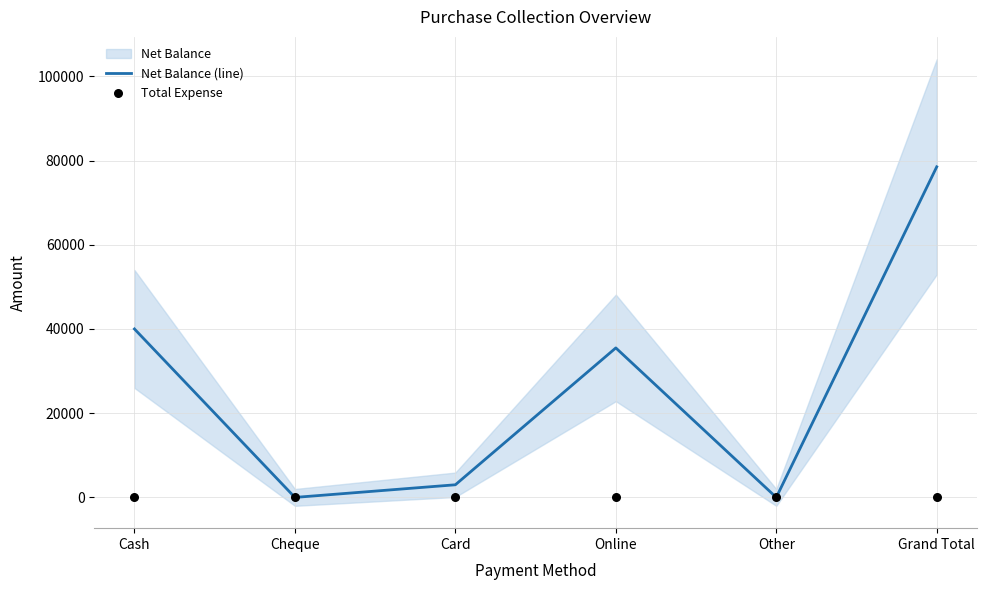

Is the value of Total Expense at Online greater than the value of Net Balance (line) at Cheque?

No